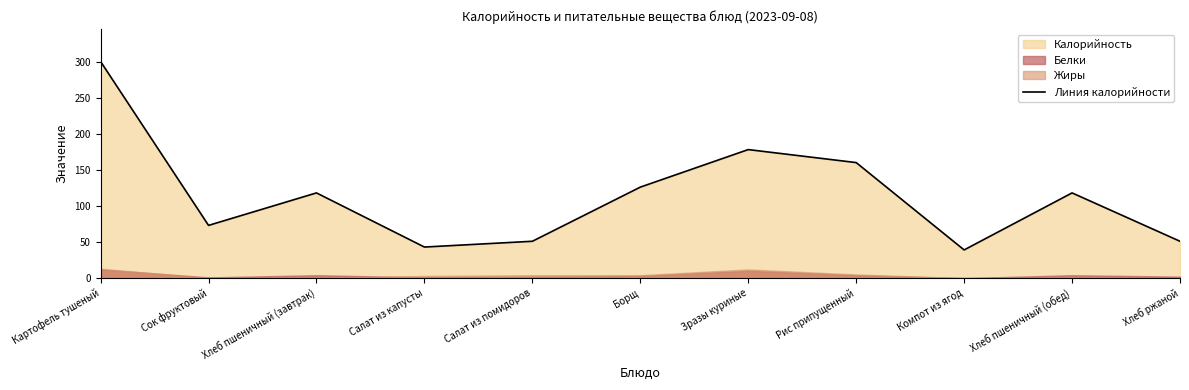

What is the maximum value shown in the chart?

300